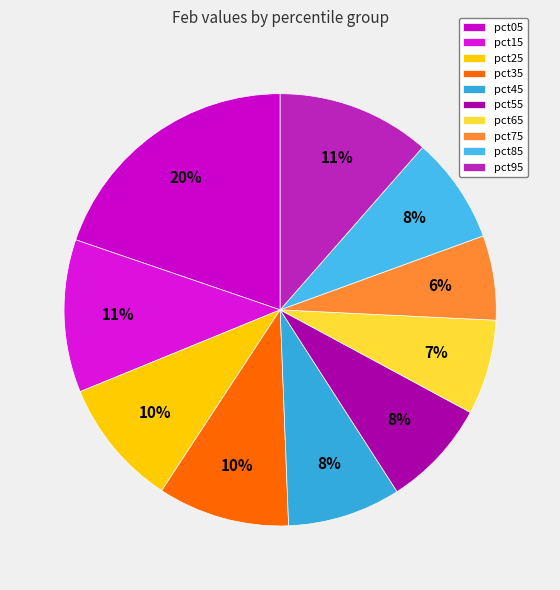

Rank the categories by value from highest to lowest.

pct05, pct95, pct15, pct35, pct25, pct45, pct55, pct85, pct65, pct75